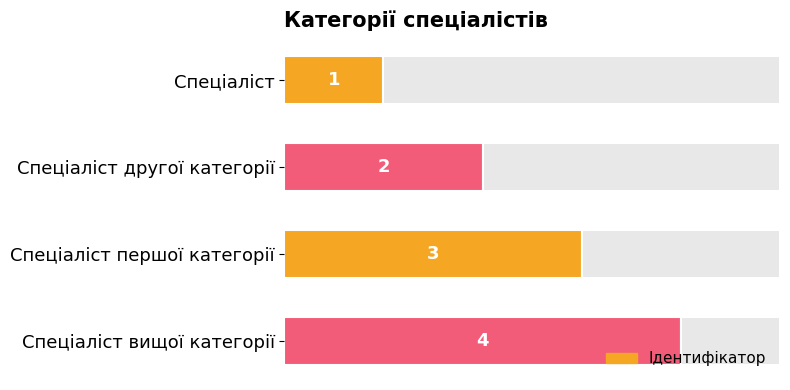

True or false: the data shows 1 at Спеціаліст.

False